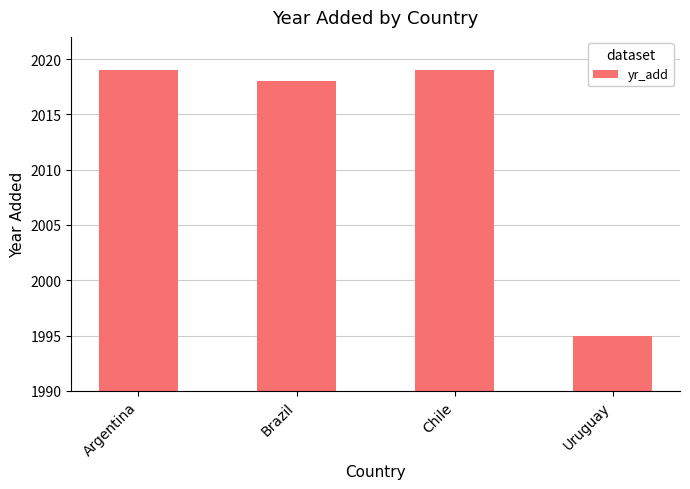

What is the value of the 4th bar from the left?

1995